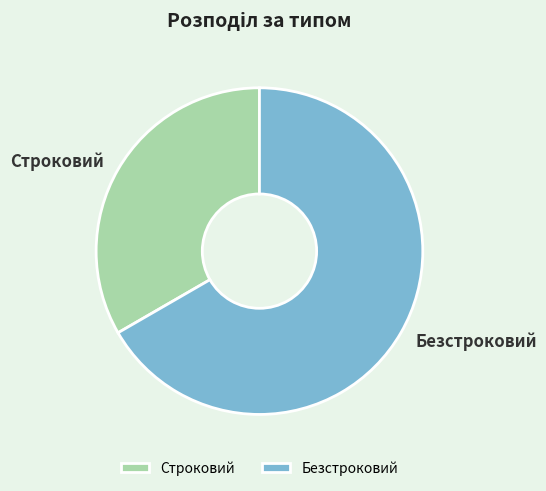

True or false: Строковий accounts for 23% of the total.

False